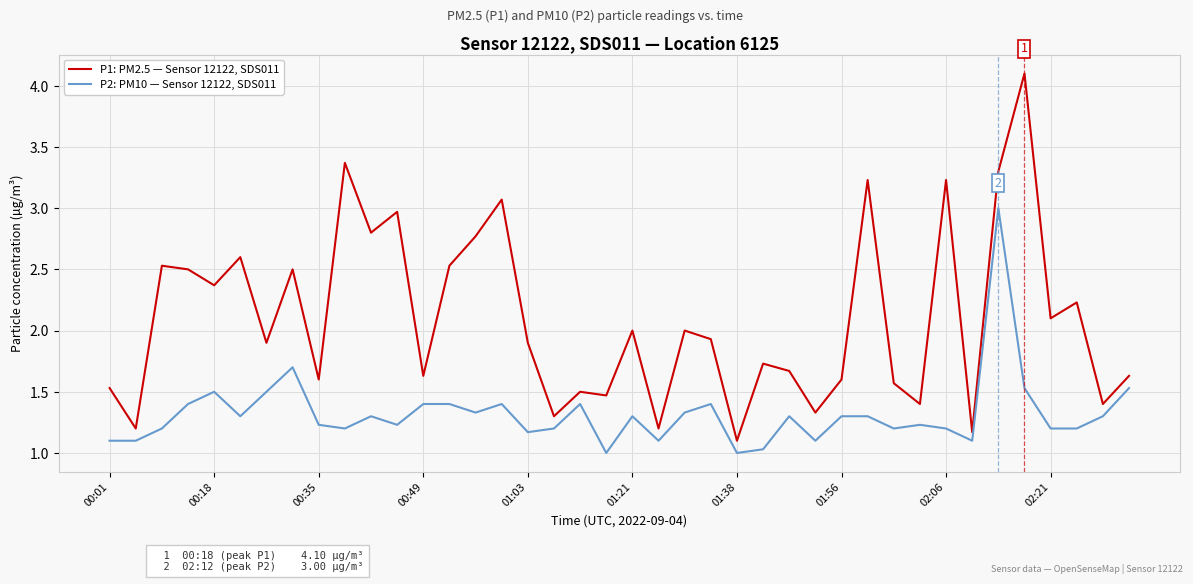

True or false: P1: PM2.5 — Sensor 12122, SDS011 and P2: PM10 — Sensor 12122, SDS011 intersect in this chart.

False